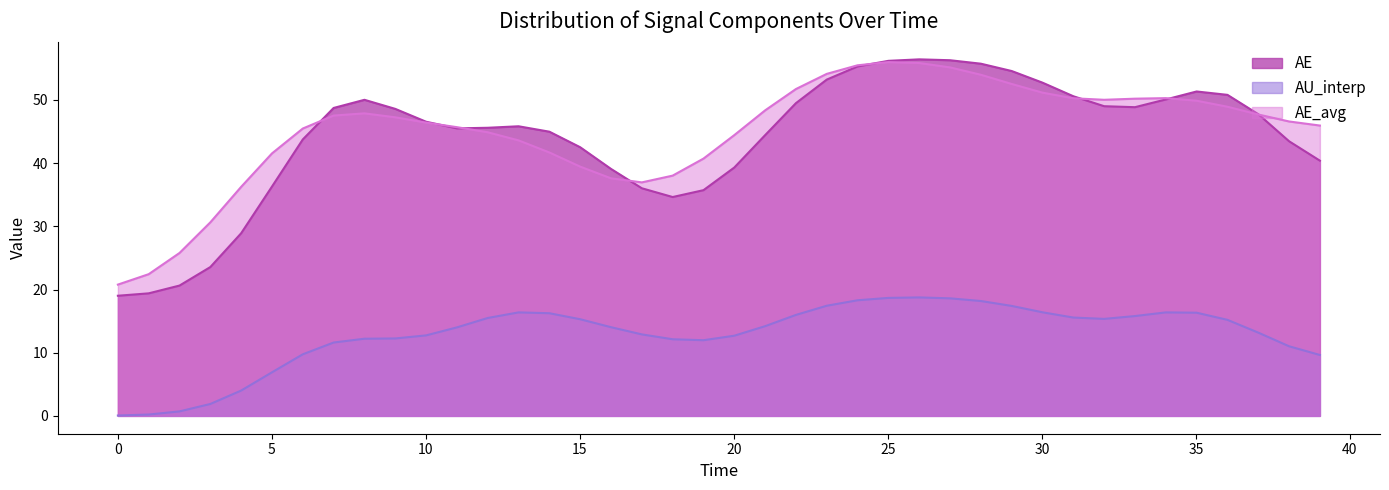

How many lines are shown in the chart?

3